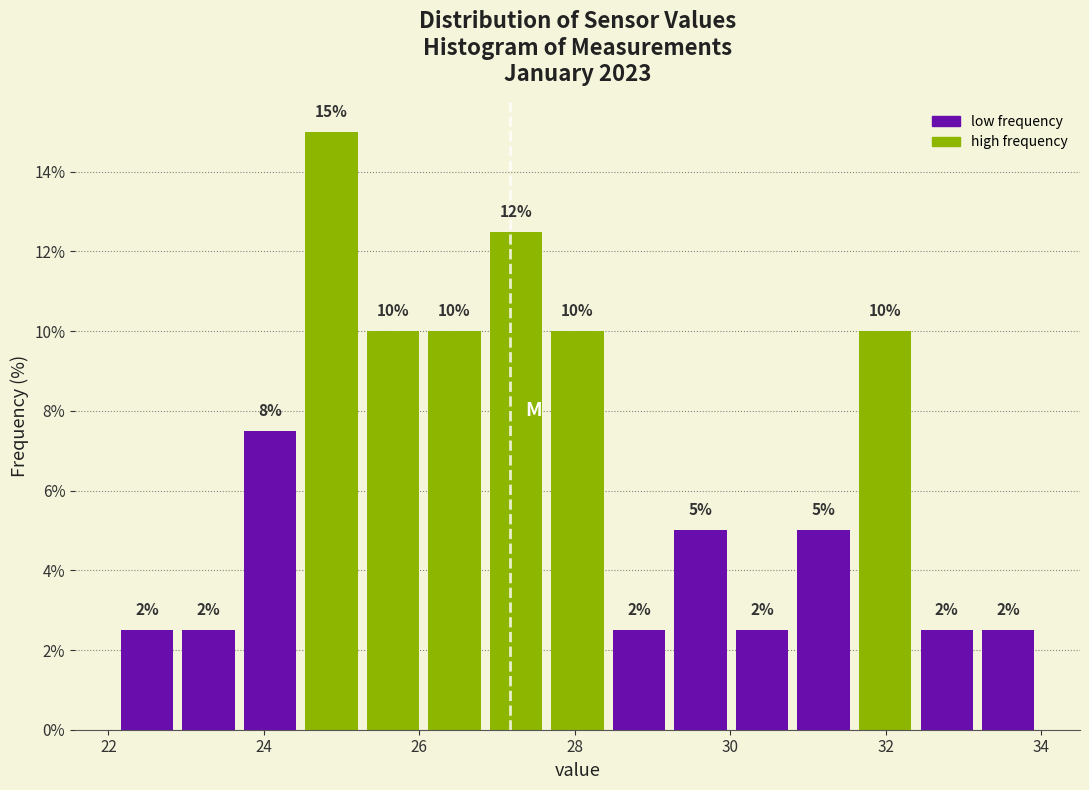

Read against the x-axis, roughly where is the centre of the tallest bar?

24.8